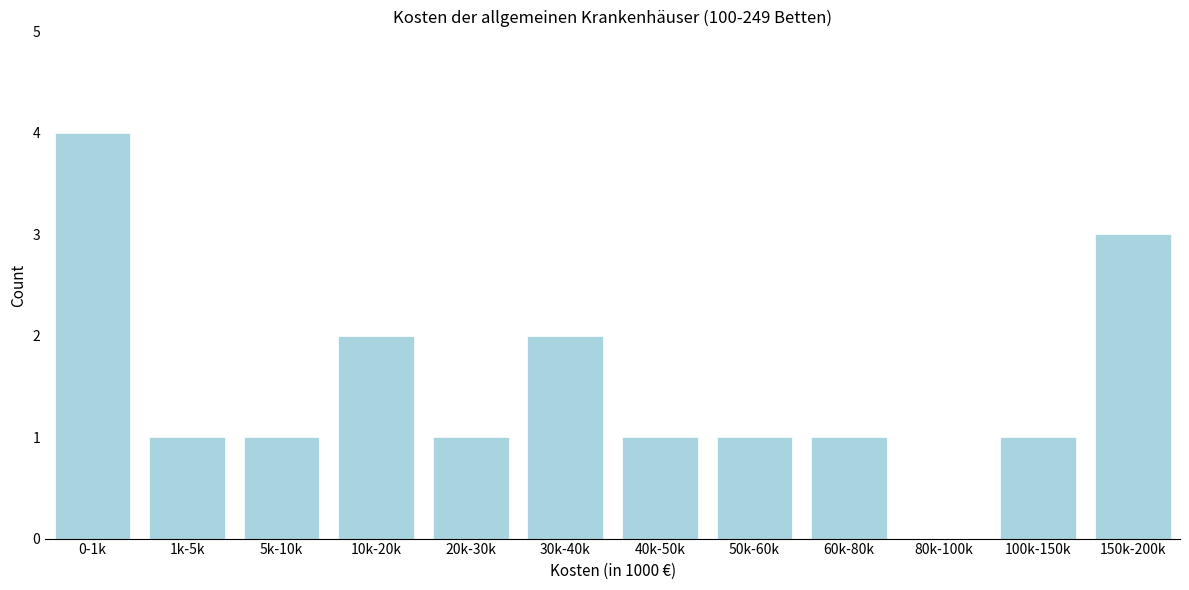

Reading left to right, transcribe all the data shown in this chart.

0-1k=4	1k-5k=1	5k-10k=1	10k-20k=2	20k-30k=1	30k-40k=2	40k-50k=1	50k-60k=1	60k-80k=1	80k-100k=0	100k-150k=1	150k-200k=3